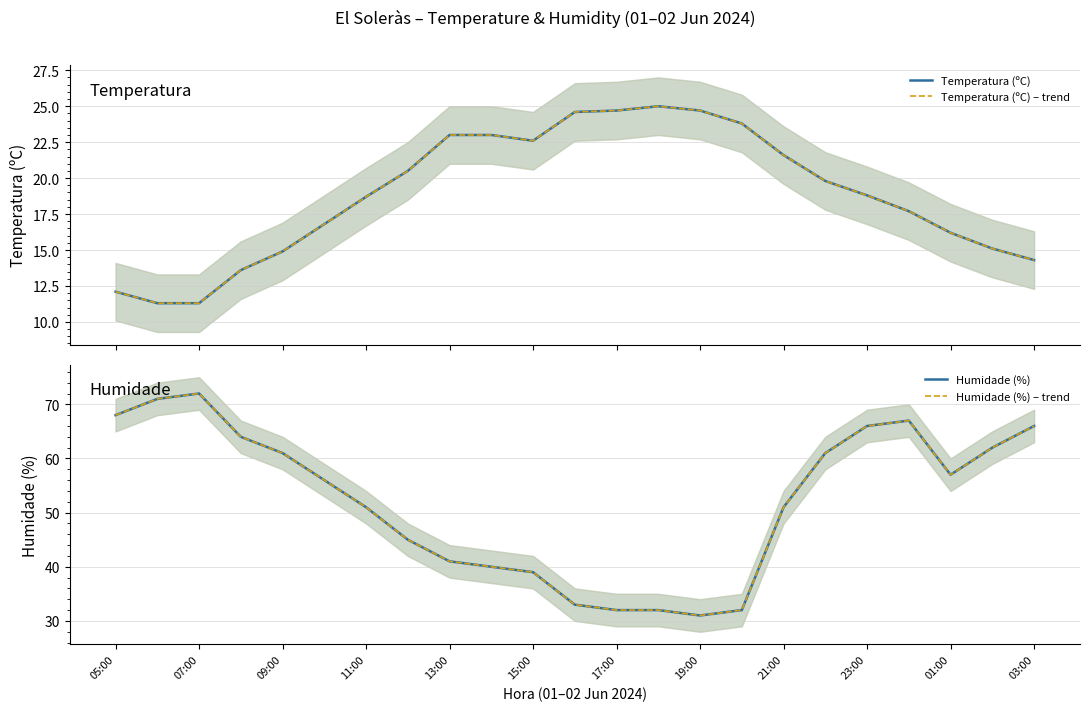

Which series has the largest range (max minus min)?

Humidade (%)